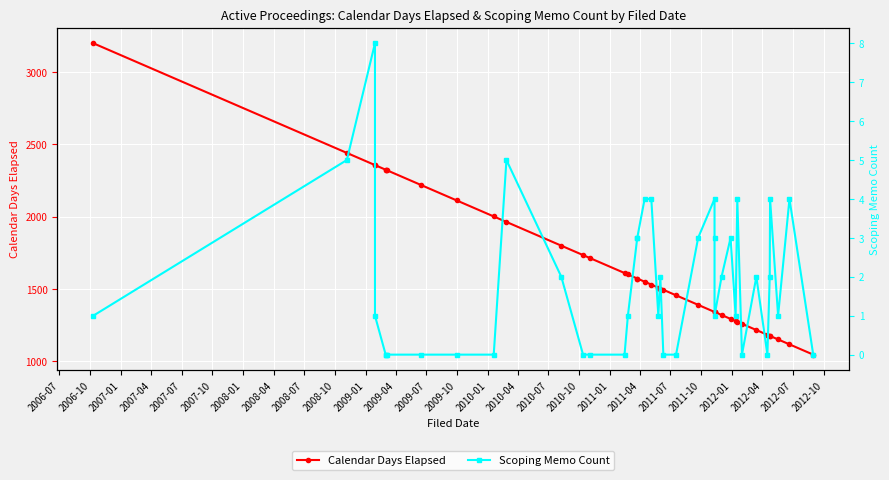

What is the value of the Calendar Days Elapsed point at the 40th from the left?

1046